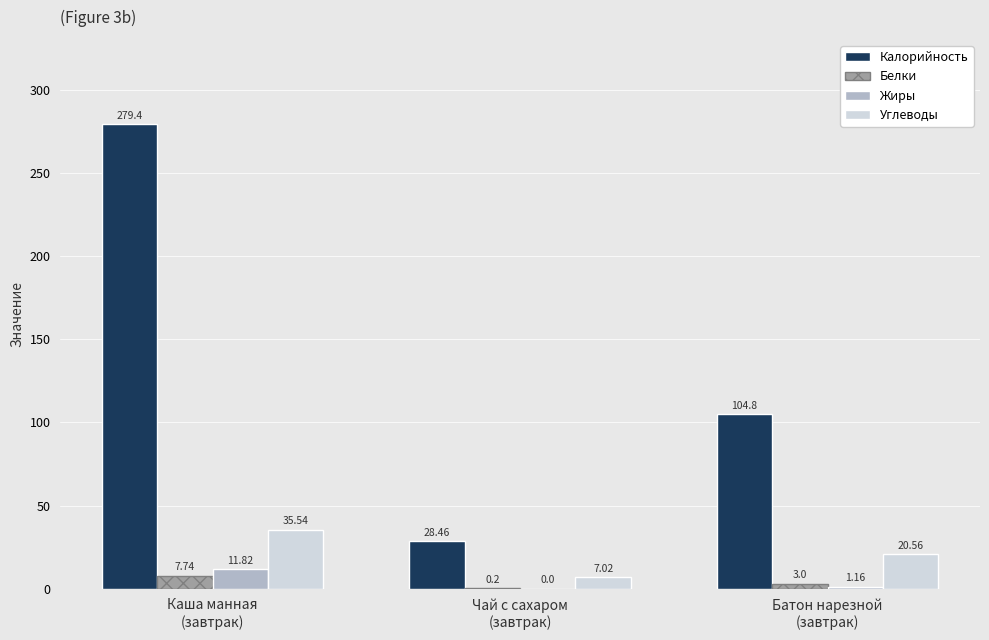

What is the average value of the Углеводы series?

21.0